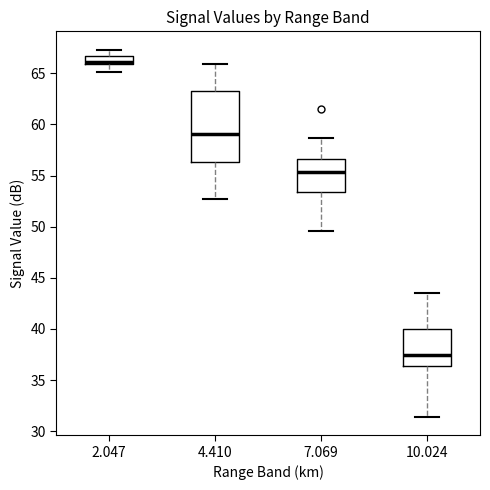

Comparing the boxes themselves (not the whiskers), which one is the tallest?

4.410